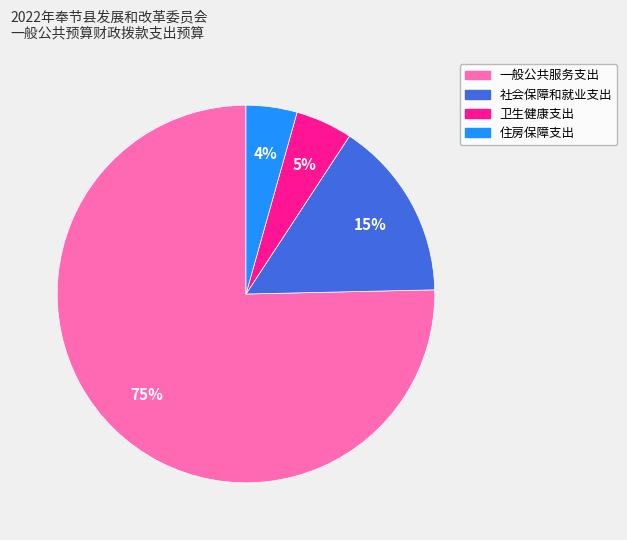

Rank the categories by value from highest to lowest.

一般公共服务支出, 社会保障和就业支出, 卫生健康支出, 住房保障支出